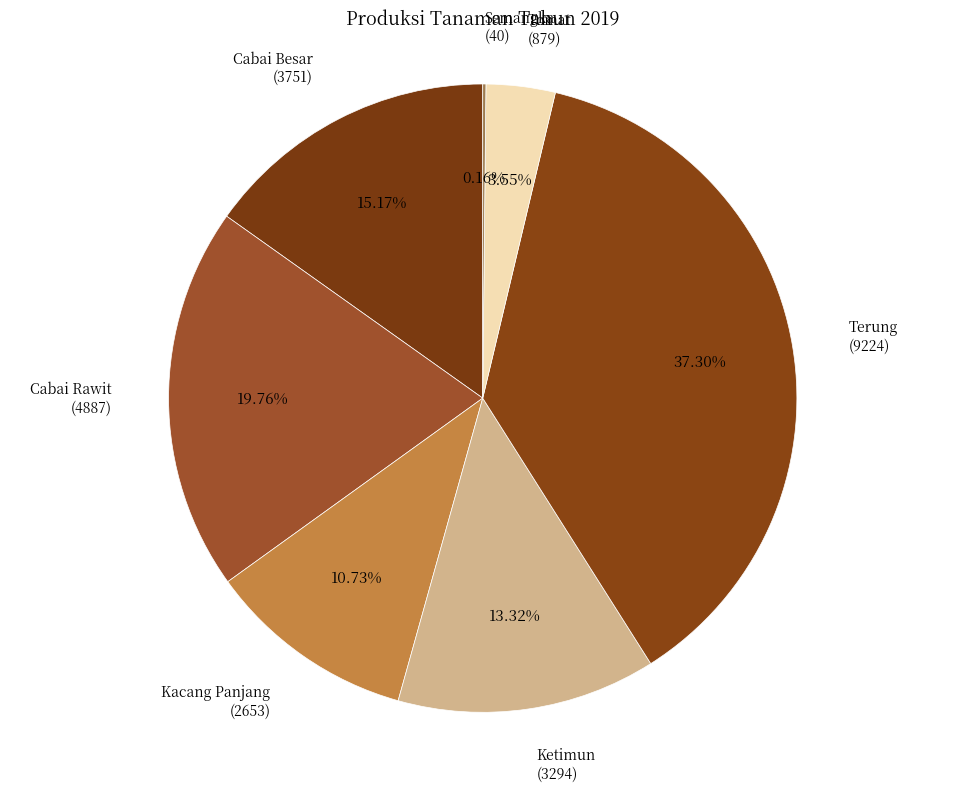

Does any single category account for the majority?

No